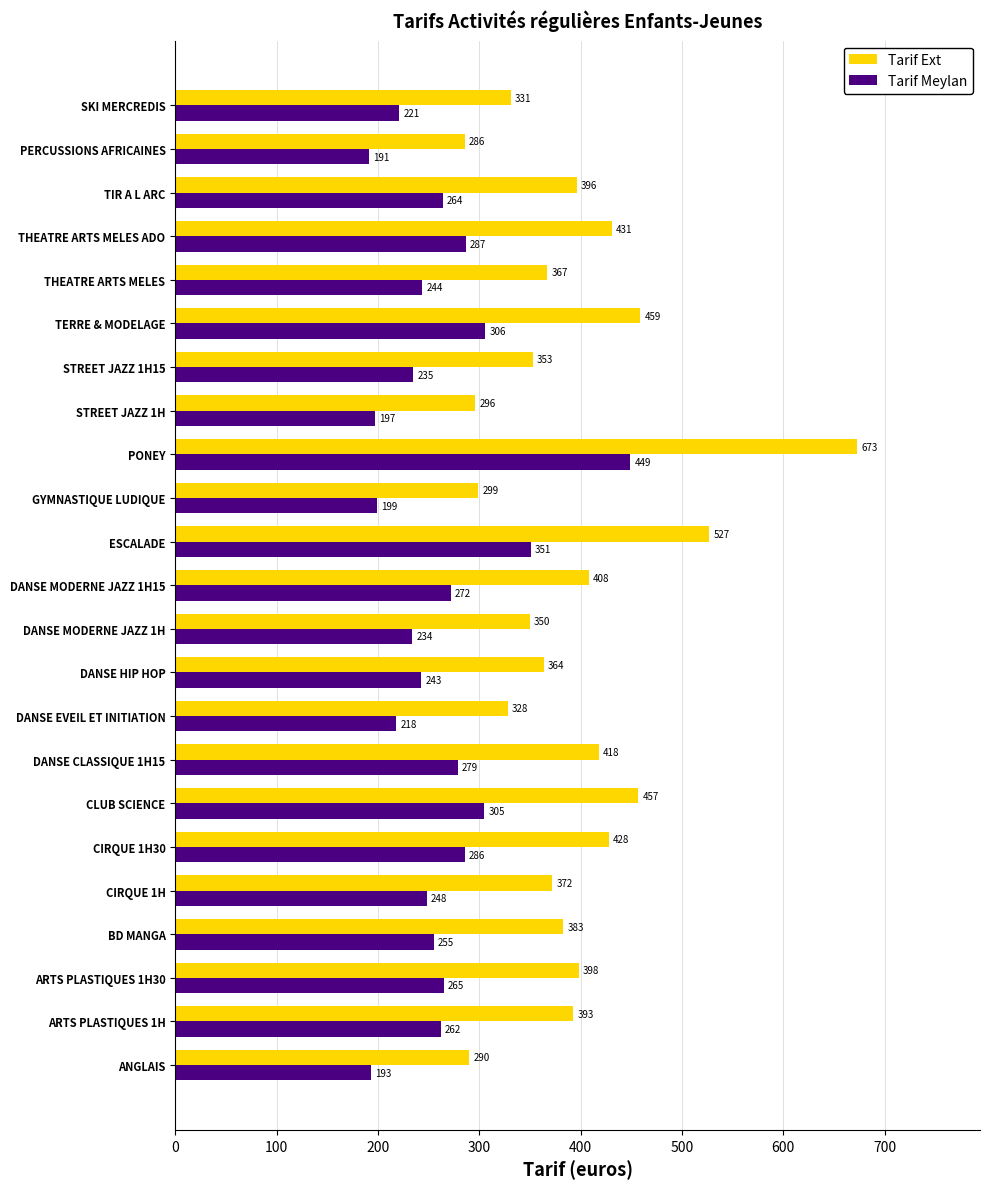

At which category is the sum across all series the highest?

PONEY